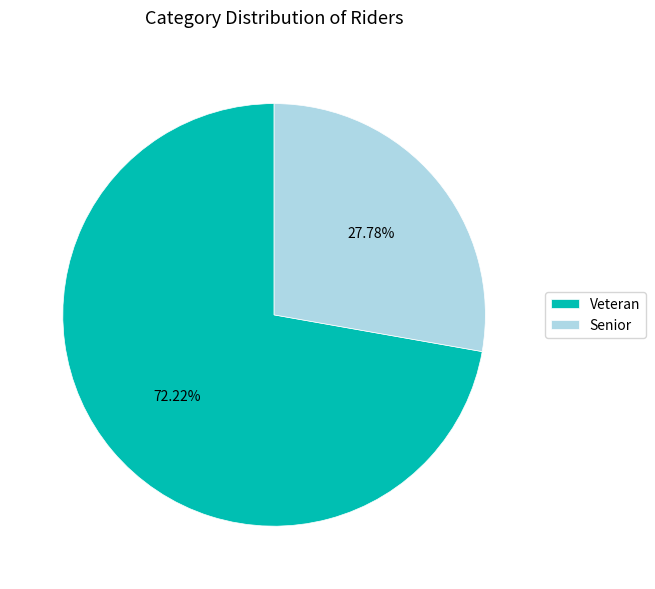

To the nearest percent, what is the average slice percentage?

50%